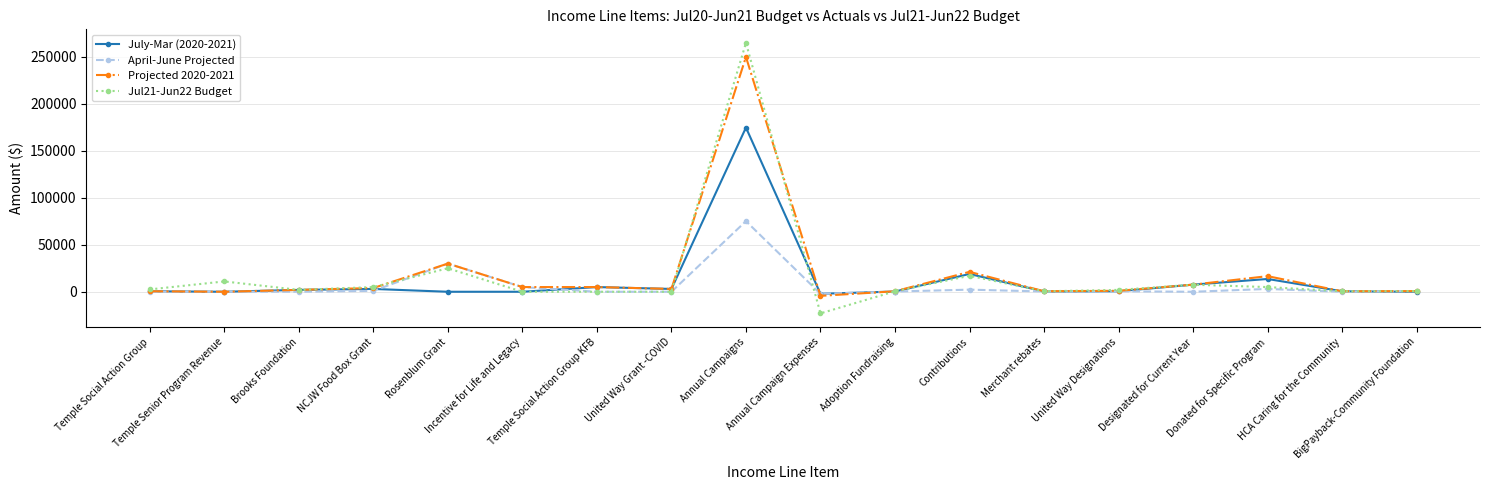

Which series has the largest range (max minus min)?

Jul21-Jun22 Budget